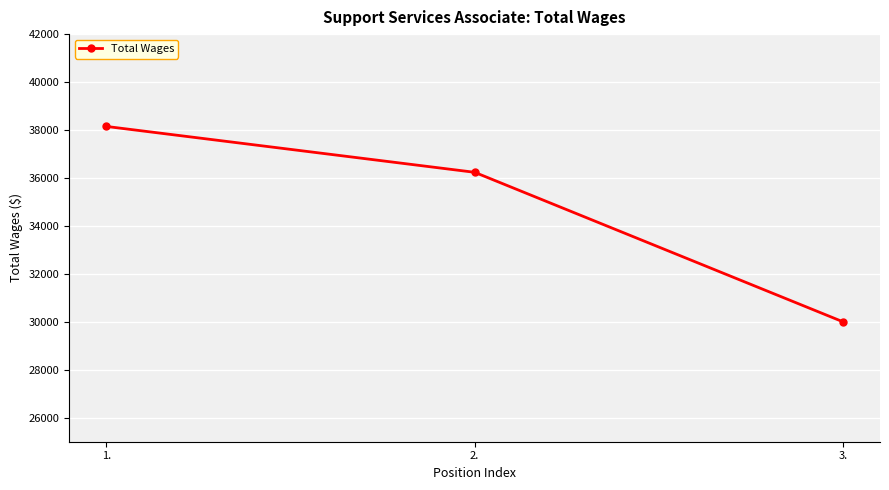

List the labels in order of value, largest first.

1., 2., 3.